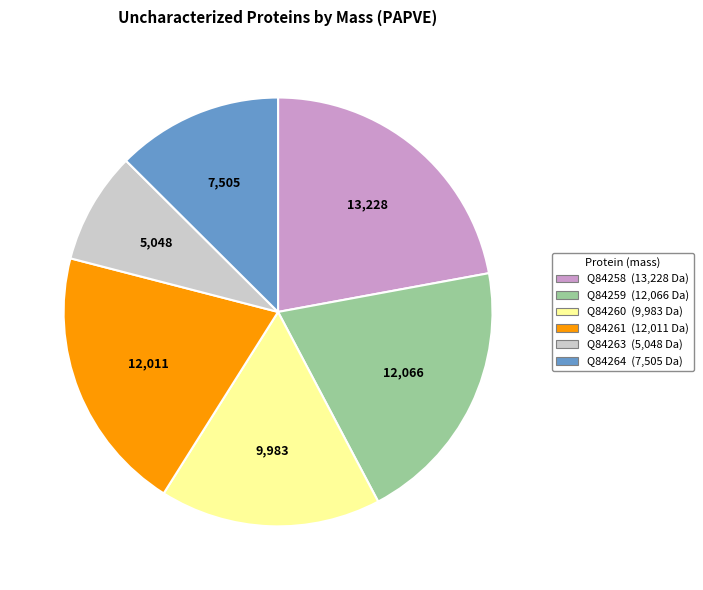

What is the ratio of the value at Q84258 to the value at Q84260?

1.3